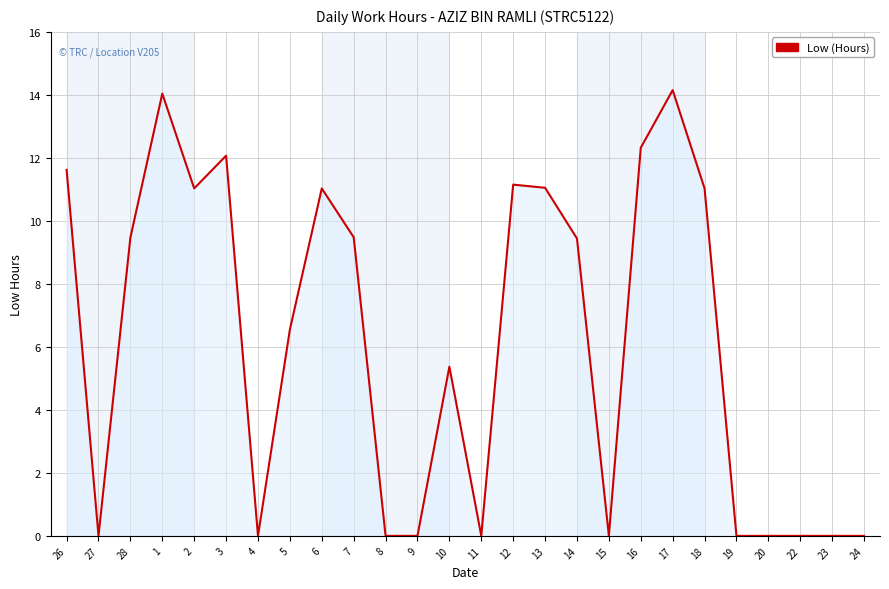

True or false: the data shows 12.1 at 3.

True